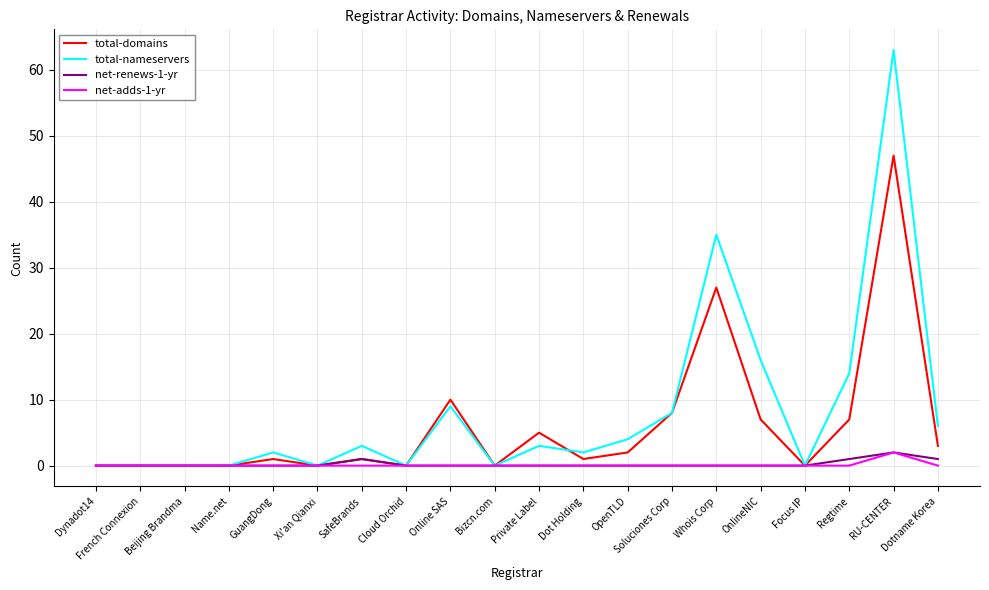

True or false: net-adds-1-yr has a value of 0 at French Connexion.

True